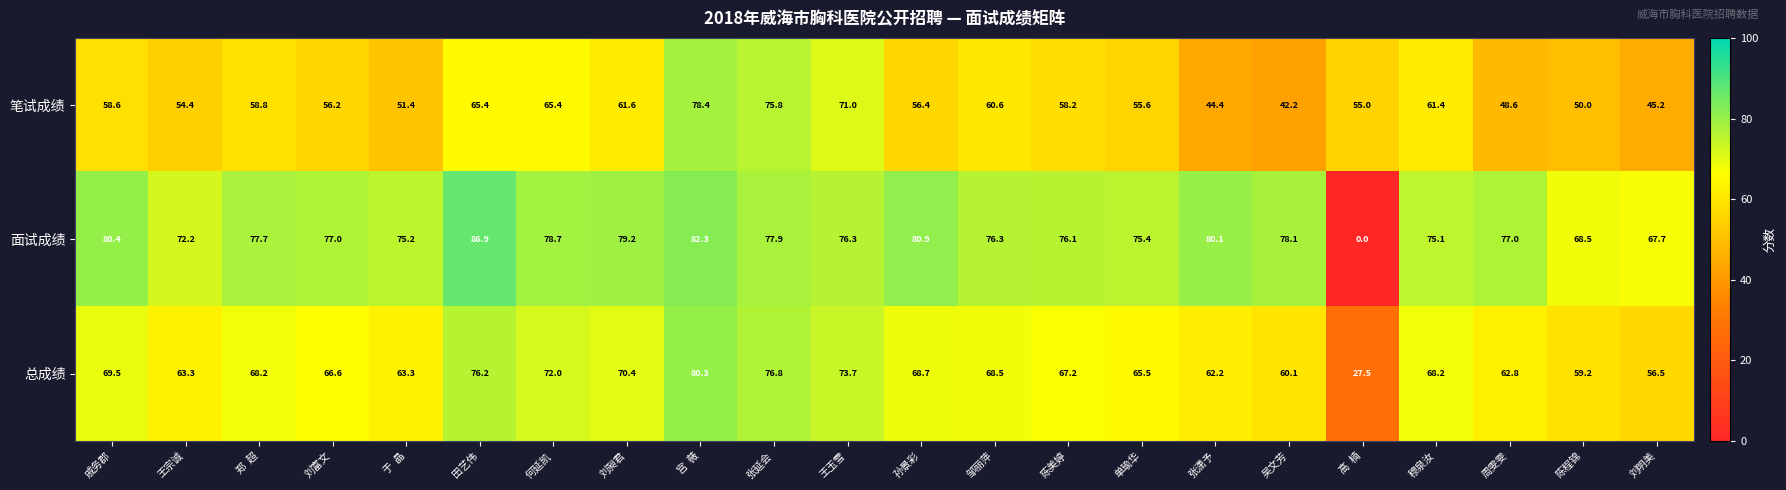

Between 何延凯 and 单瑜华, which series saw the biggest shift?

笔试成绩